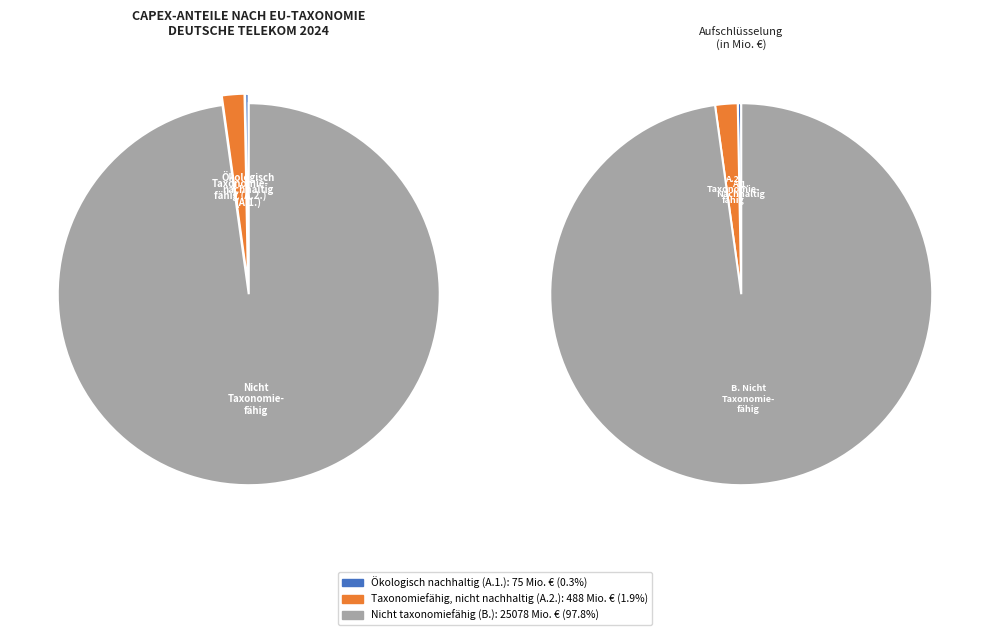

What is the majority slice?

Nicht taxonomiefähige Tätigkeiten (B.)